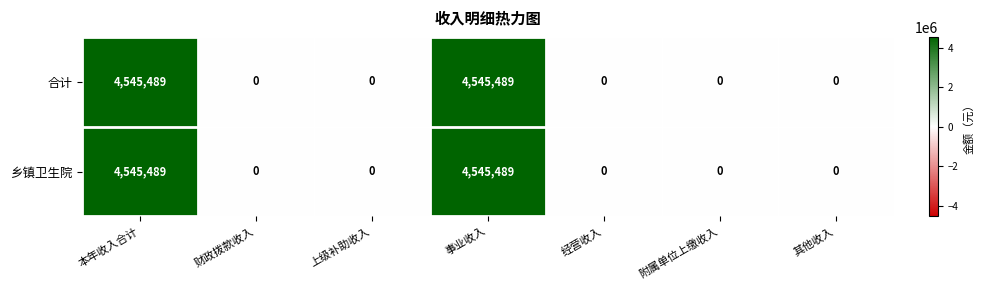

What is the sum of the 合计 values at 其他收入 and 事业收入?

4545489